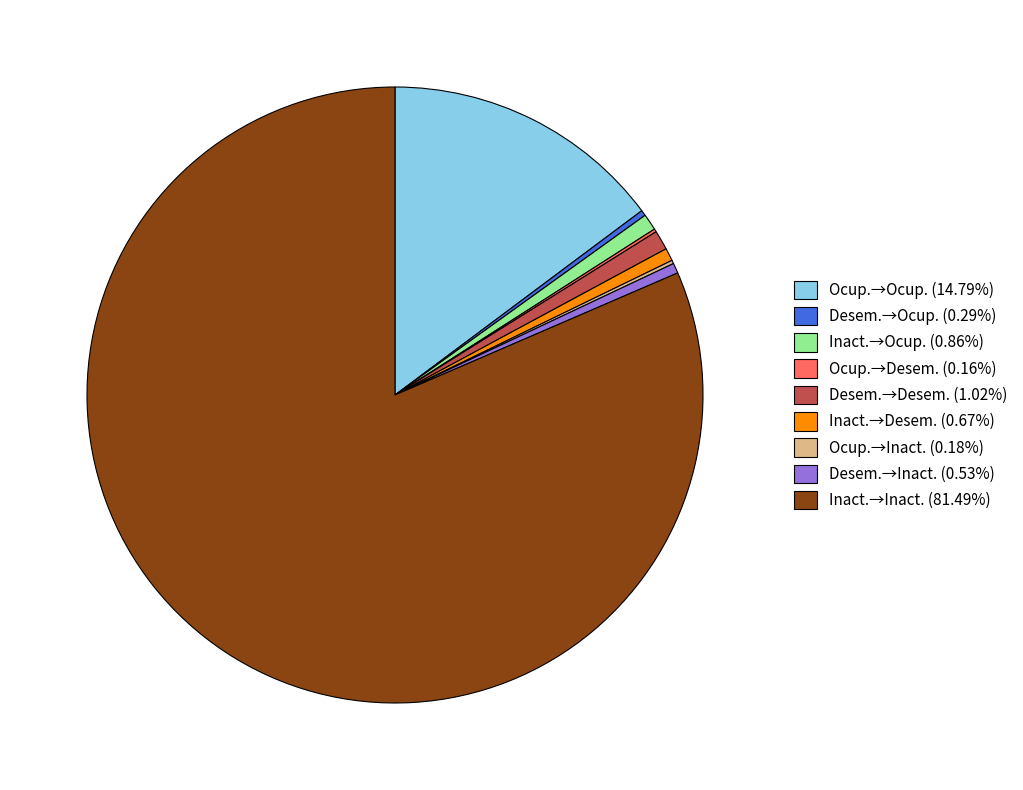

Does any single category account for the majority?

Yes